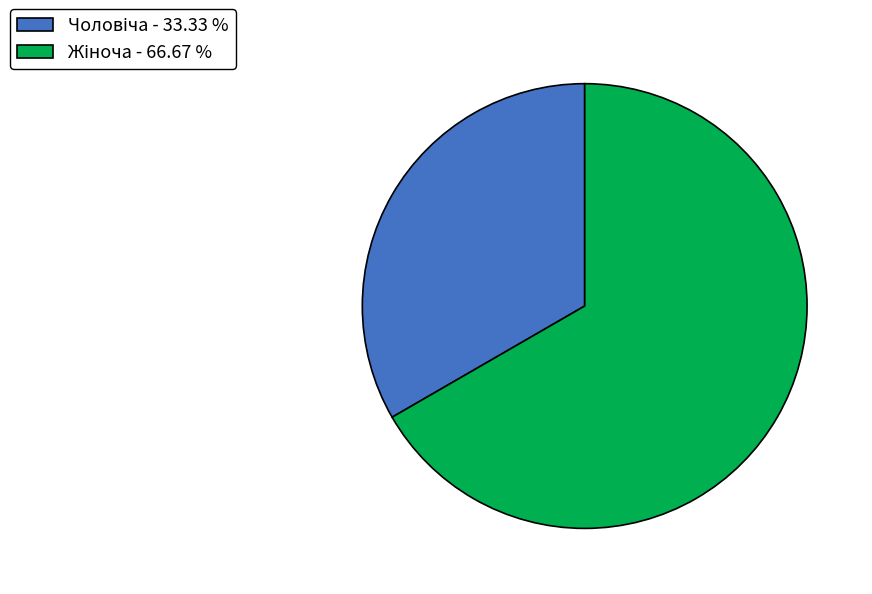

Is there a majority slice in this chart?

Yes